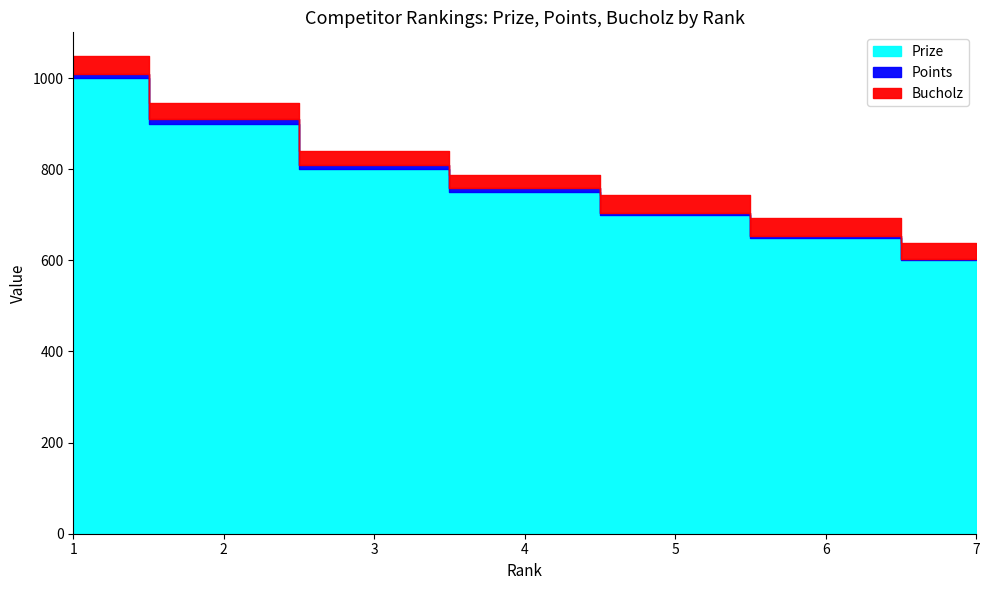

Count the Points values in the range 4 to 10.

6